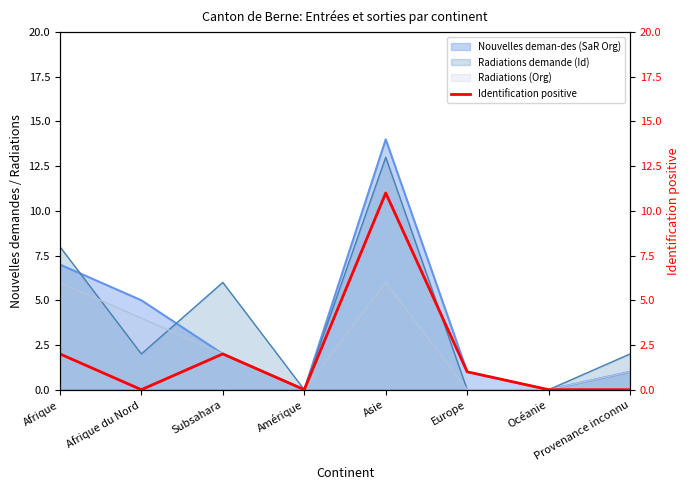

True or false: the data has more than 2 interior local peaks.

False